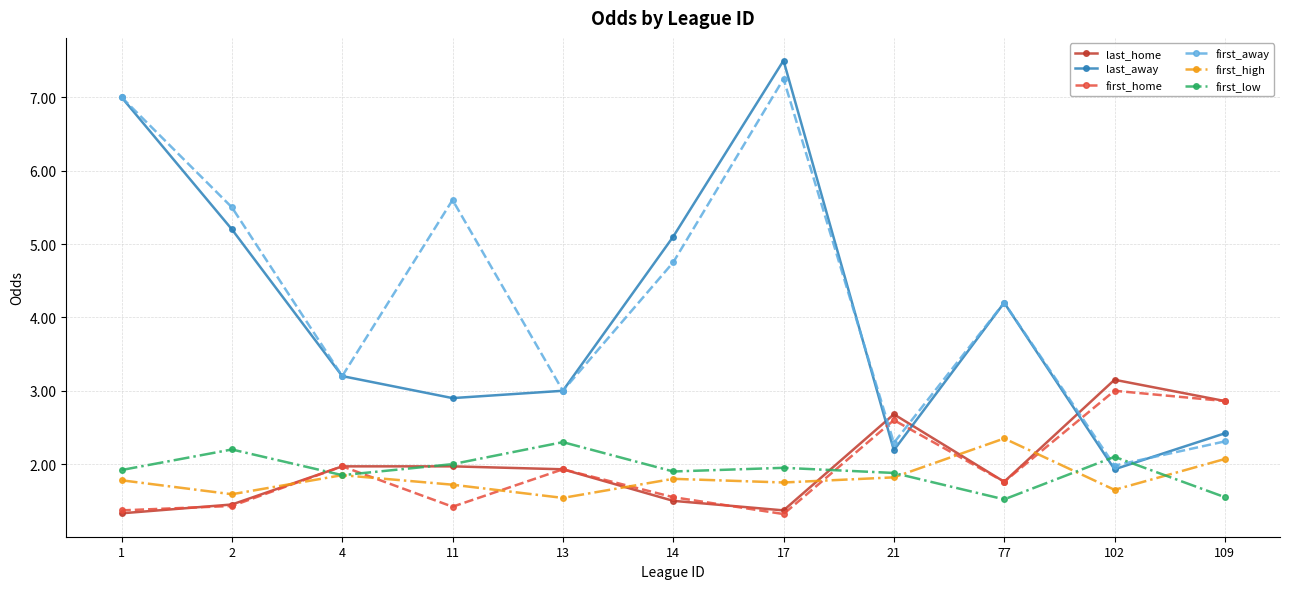

What is the value of the last_away point at the 7th from the left?

7.5